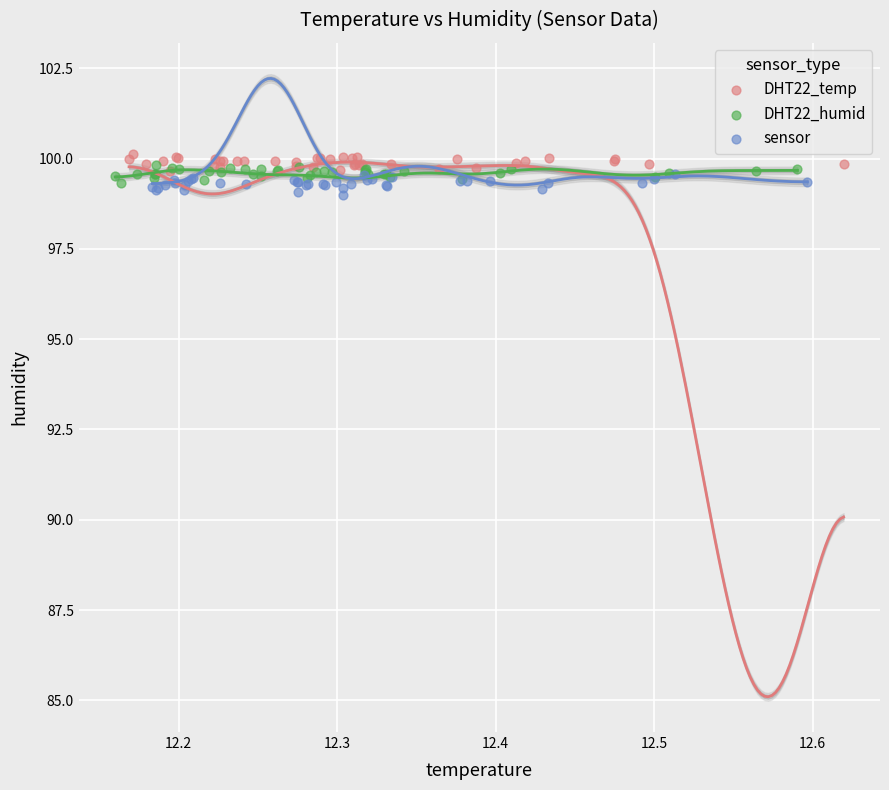

Which series reaches the maximum Y coordinate?

DHT22_temp